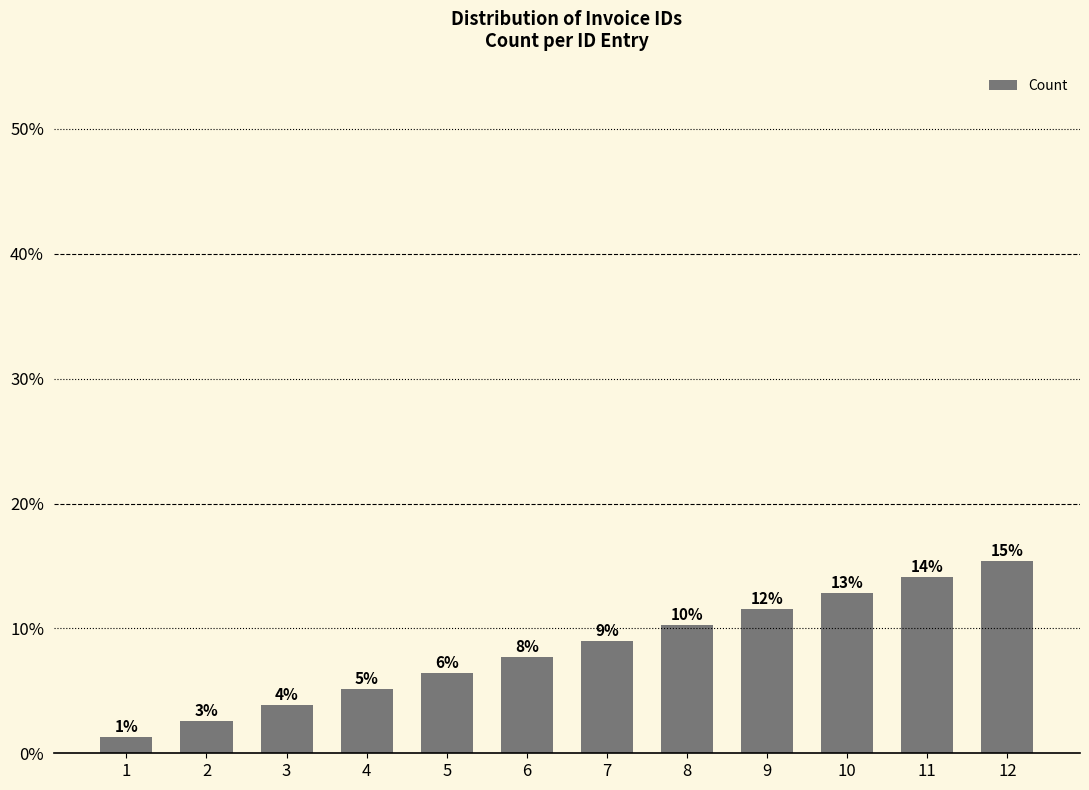

Does the chart contain any negative values?

No